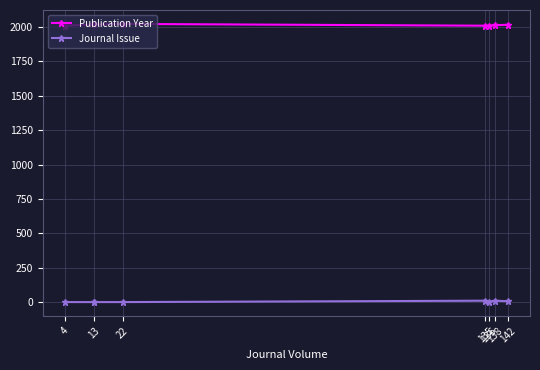

What is the difference between the Publication Year values at 22 and 135?

13